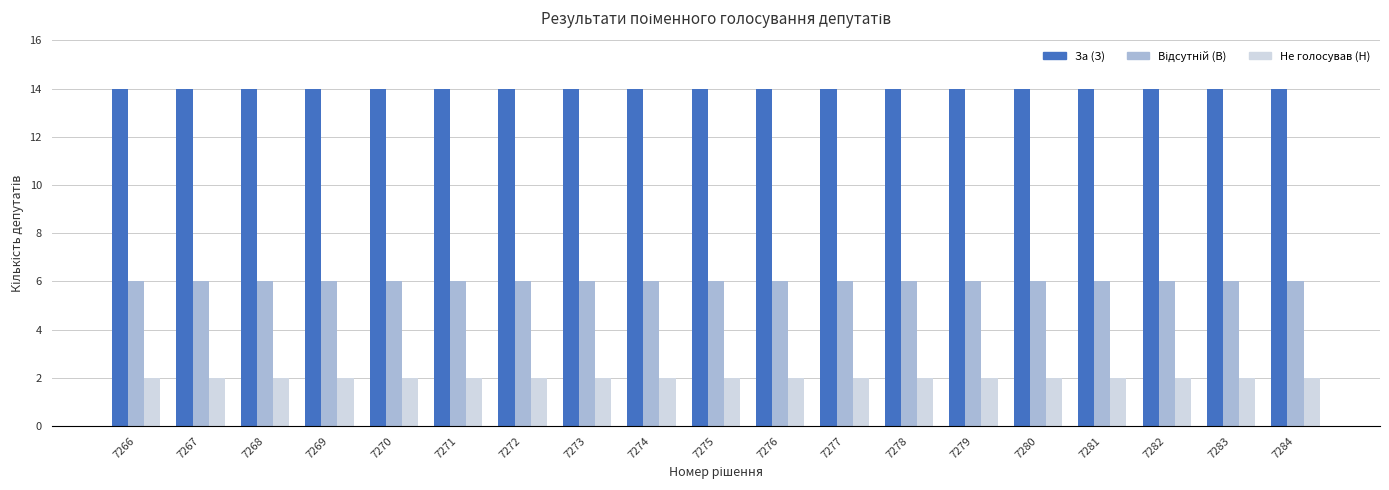

The За (З) series shows 14 at 7272. True or false?

True